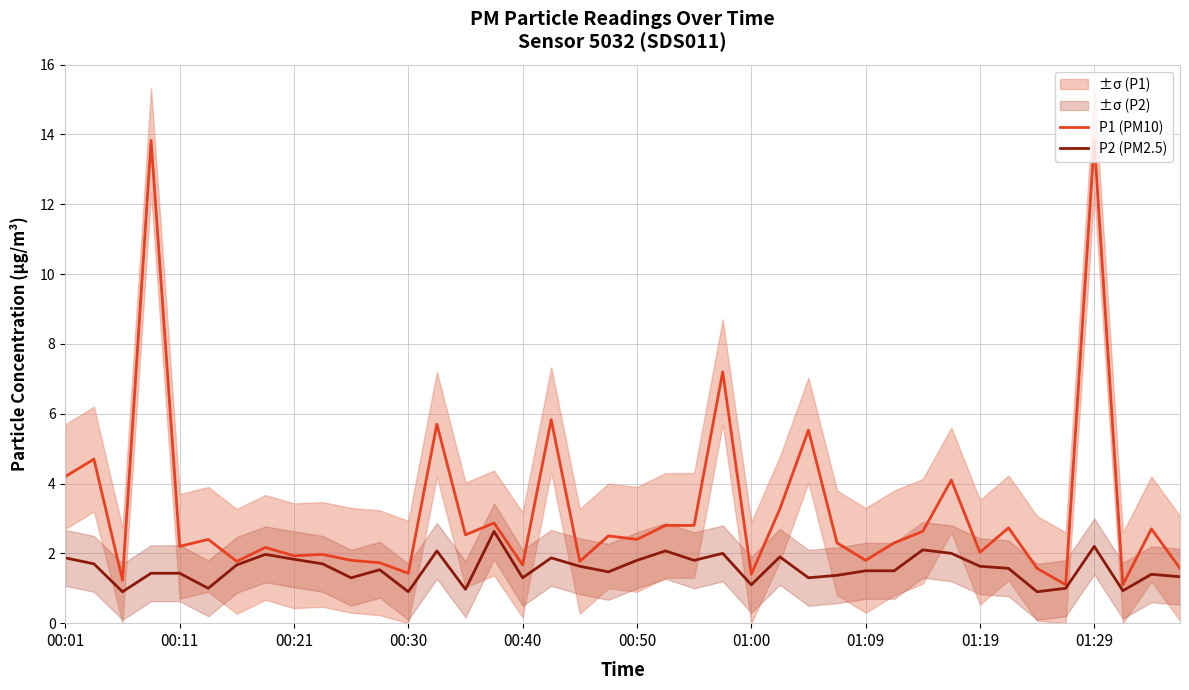

True or false: P2 (PM2.5) has a value of 1.3 at 39.

True